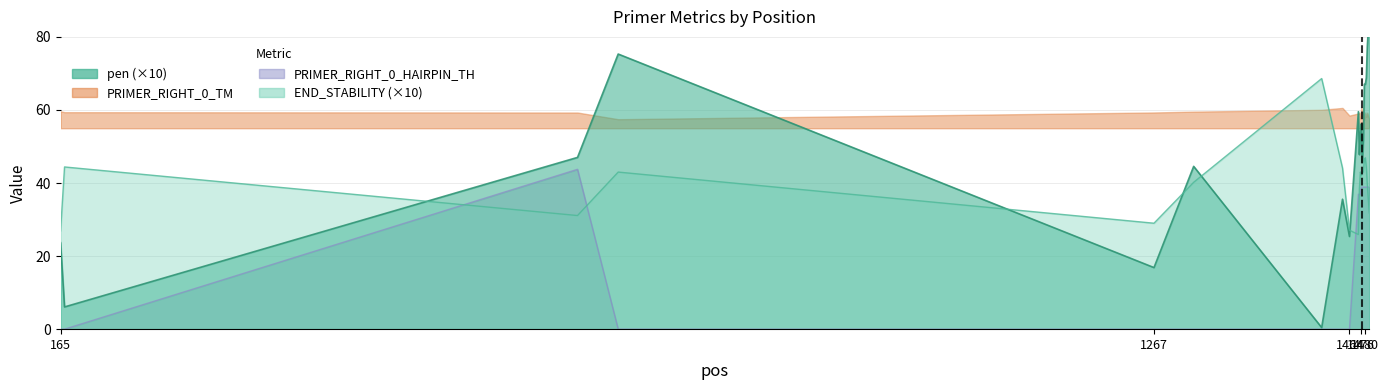

Which series changed the most between 1436 and 1482?

pen